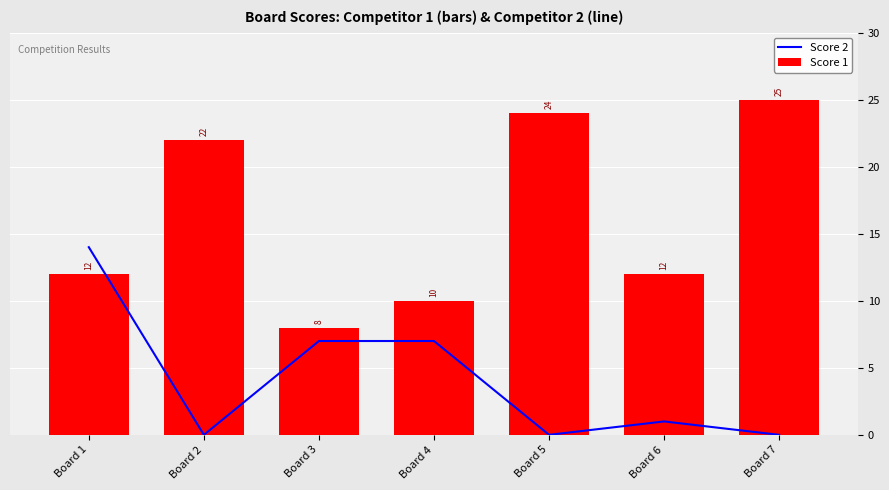

True or false: Score 2 has a value of 10 at Board 3.

False